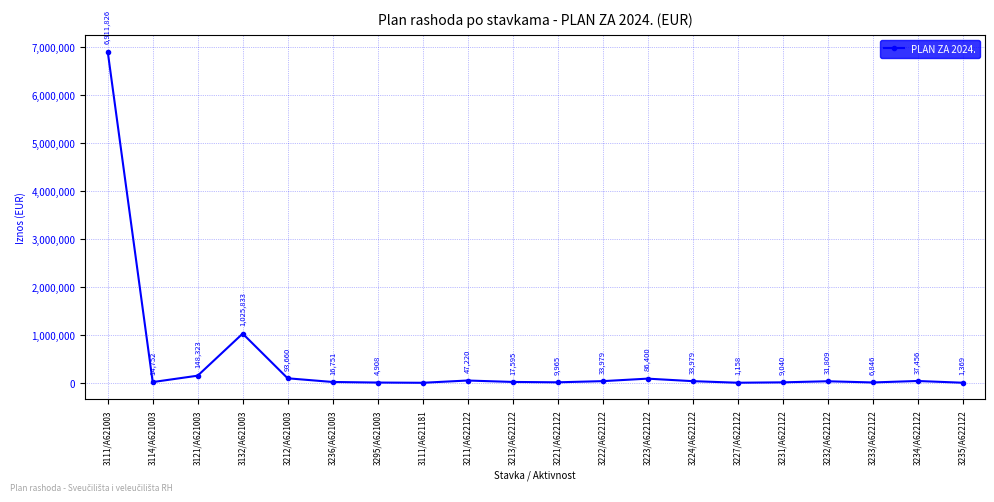

The value at 3232/A622122 is 31809. True or false?

True